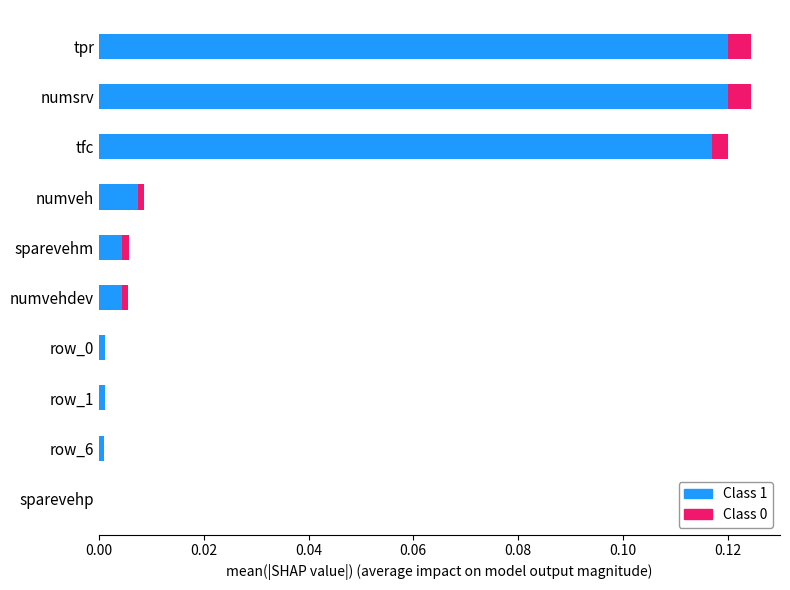

True or false: Class 1 has a value of 0.2 at tpr.

False